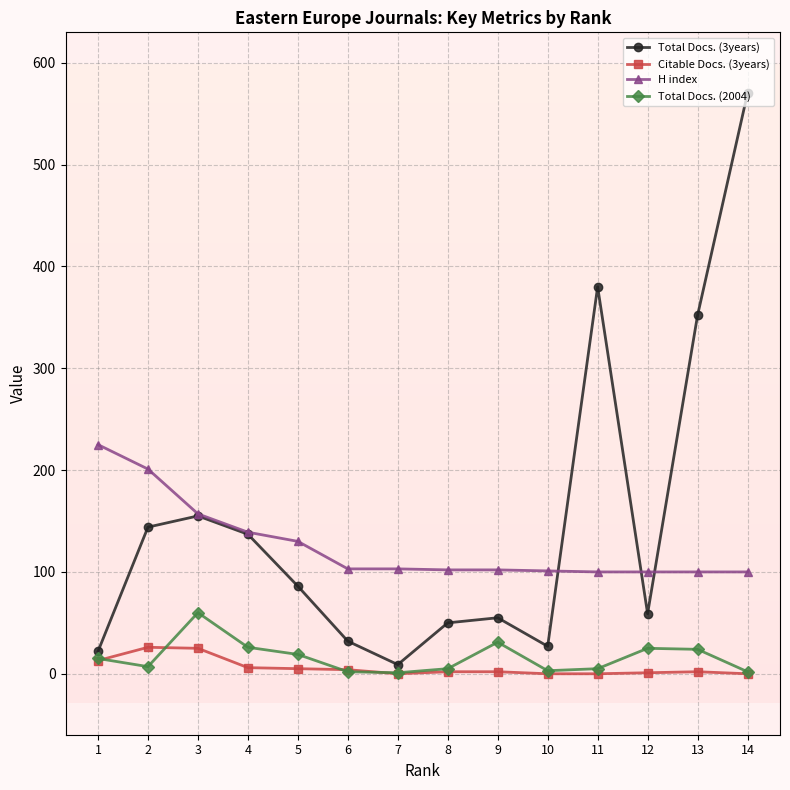

What value does the H index series have at 9, to the nearest 10?

100